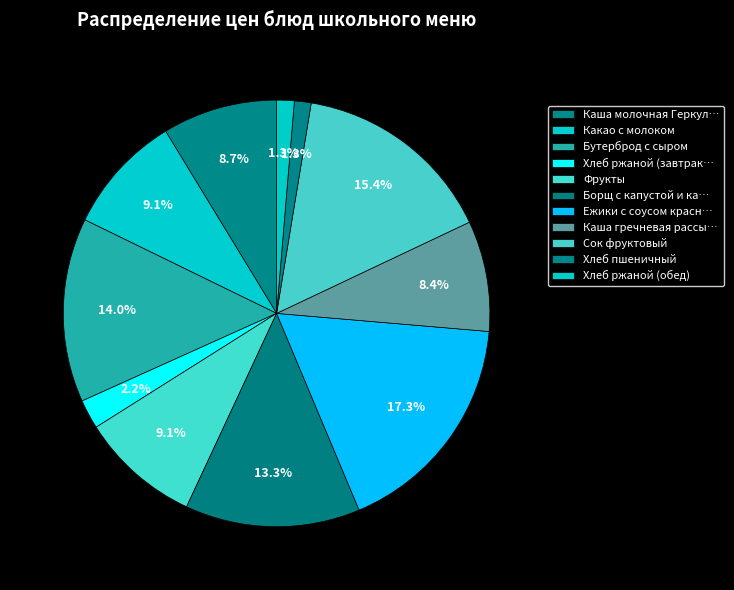

To the nearest percent, what is the difference between the largest and smallest slice percentages?

16%